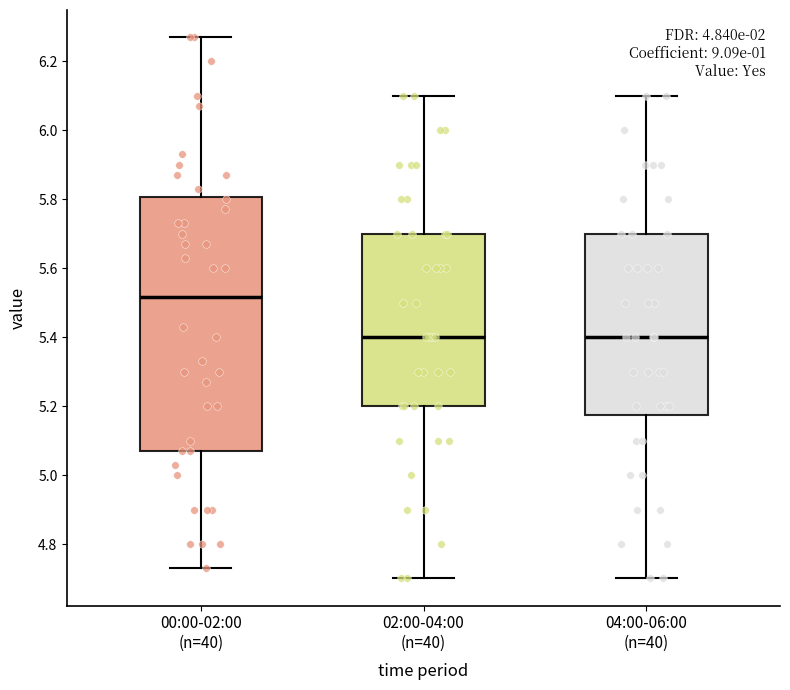

Reading left to right, transcribe this box plot: for each box, give where its median line is, the range the box spans, and where its two whiskers end, as read against the y-axis. The values are not printed on the chart, so give them approximately, as read against the axis.

00:00-02:00 (n=40): median 5.52, box 5.08 to 5.80, whiskers 4.74 to 6.28
02:00-04:00 (n=40): median 5.40, box 5.20 to 5.70, whiskers 4.70 to 6.10
04:00-06:00 (n=40): median 5.40, box 5.18 to 5.70, whiskers 4.70 to 6.10